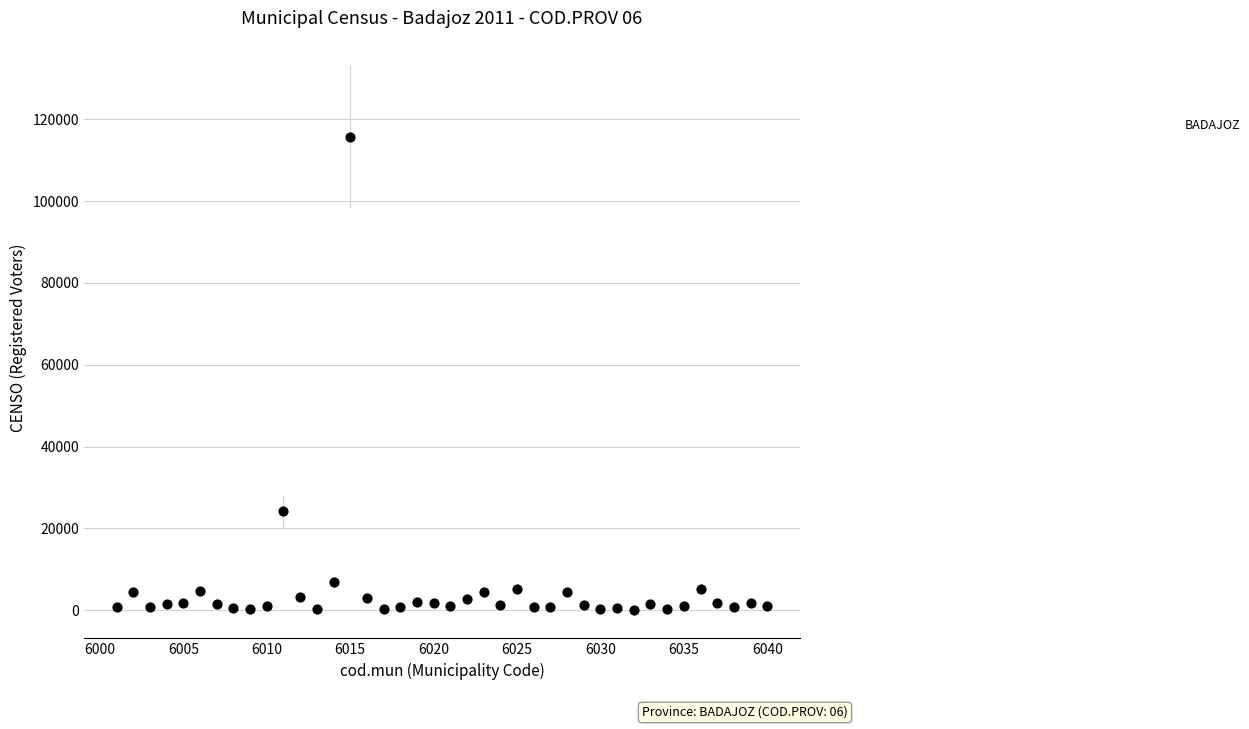

What Y value in the scatter plot is closest to 57896?

24139